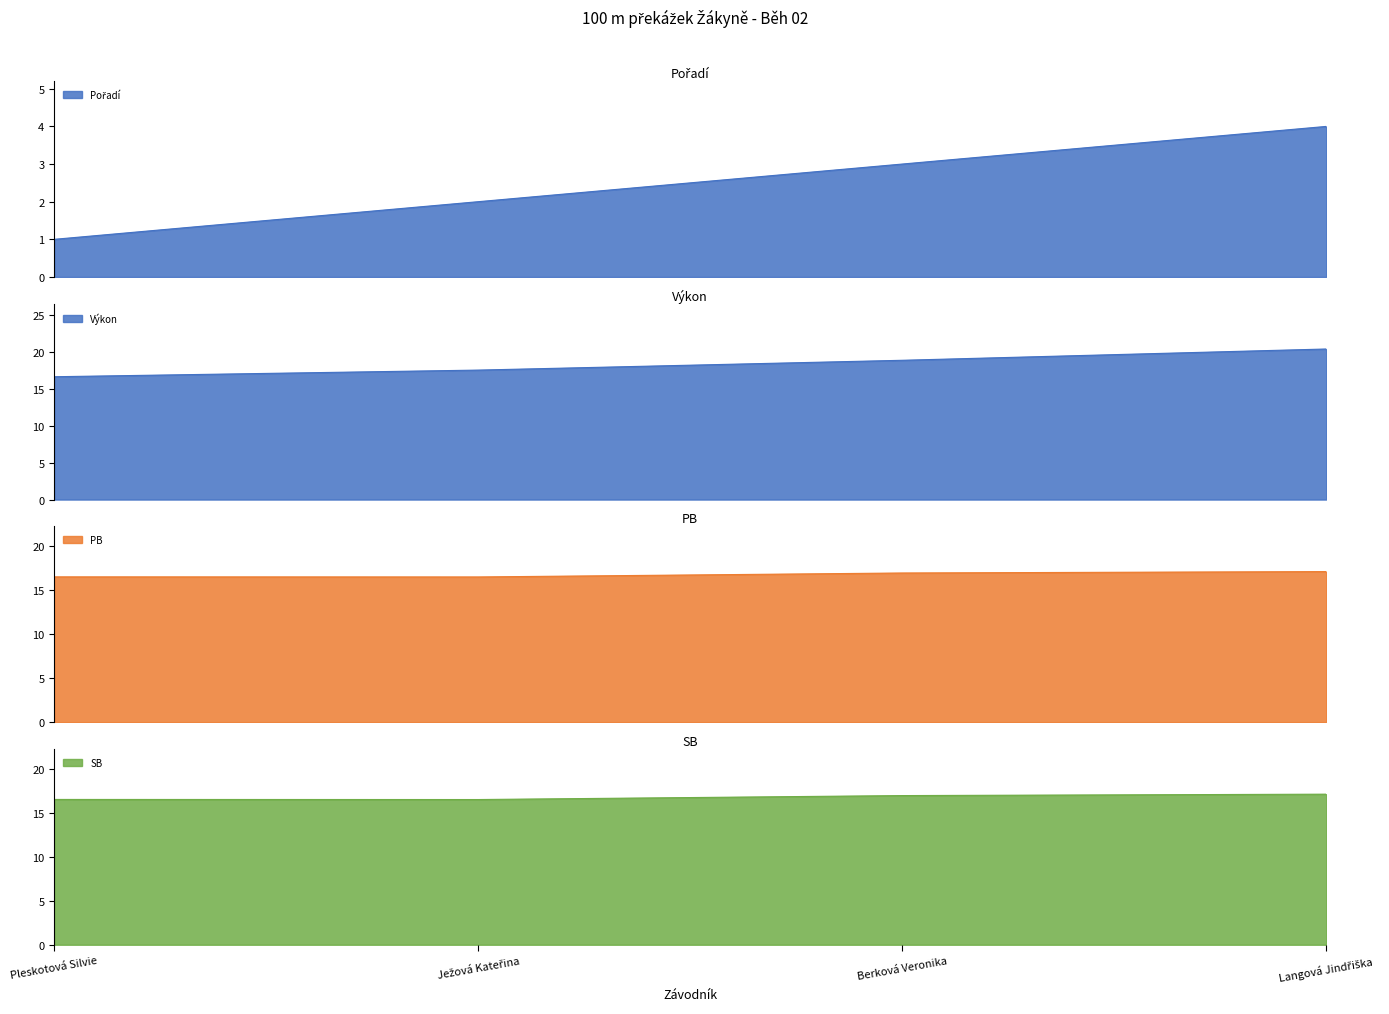

What is the minimum value shown in the chart?

1.0